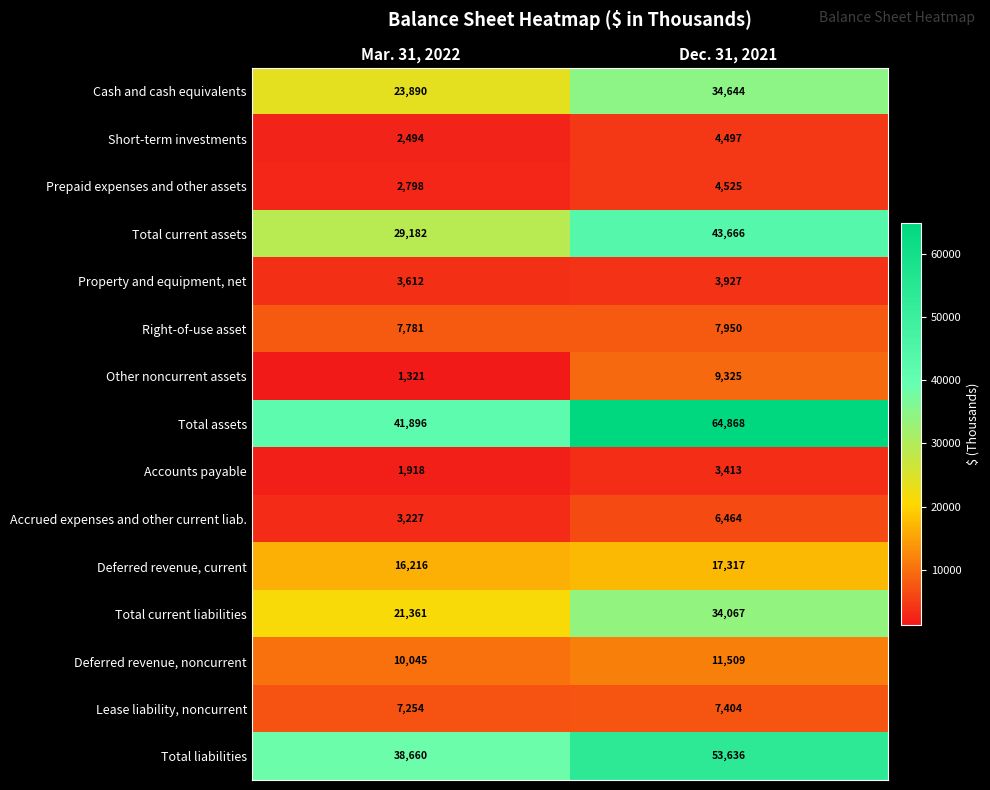

What is the sum of the Total current assets values at Dec. 31, 2021 and Mar. 31, 2022?

72848